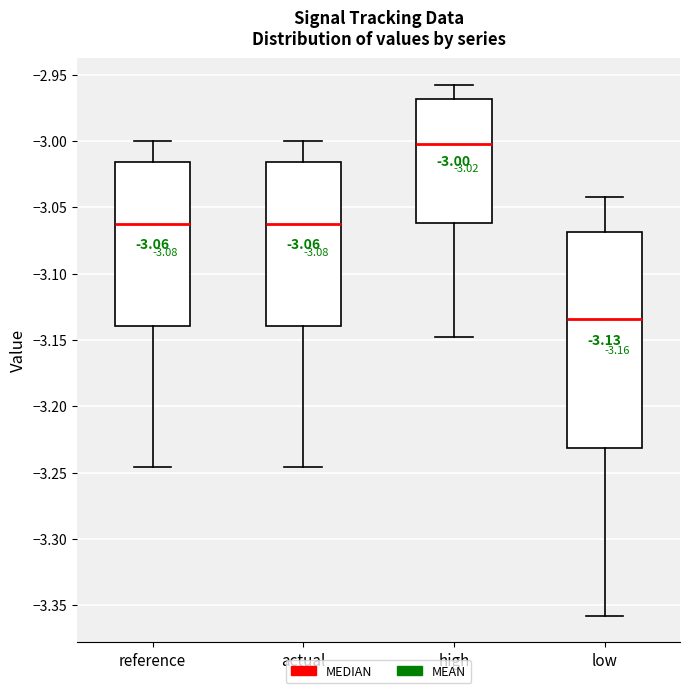

Which box is the tallest, from its lower edge to its upper edge?

low